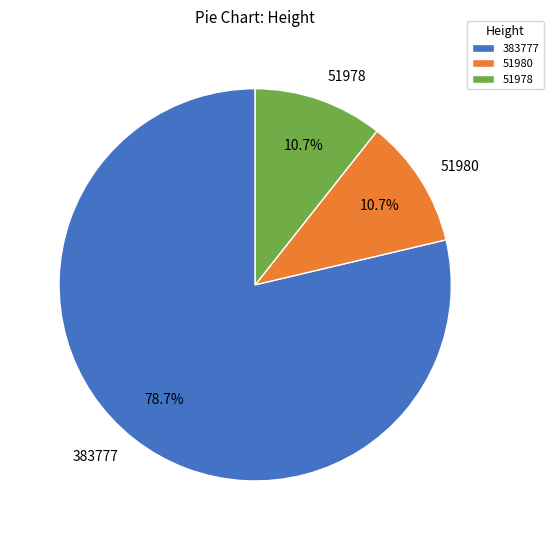

To the nearest percent, what portion does 51978 represent?

11%